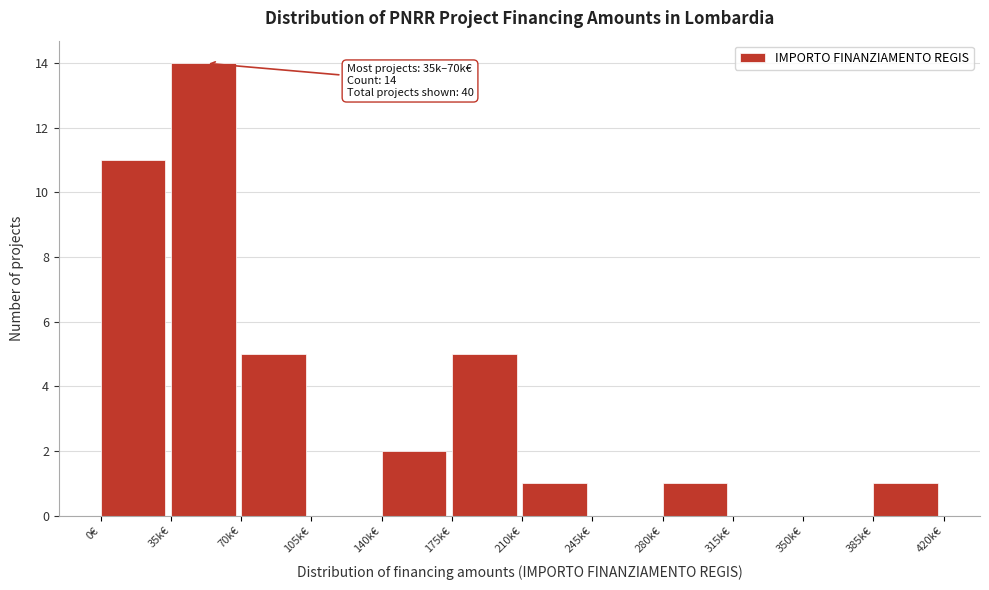

Reading left to right, transcribe all the data shown in this chart.

0€=11	35k€=14	70k€=5	105k€=0	140k€=2	175k€=5	210k€=1	245k€=0	280k€=1	315k€=0	350k€=0	385k€=1